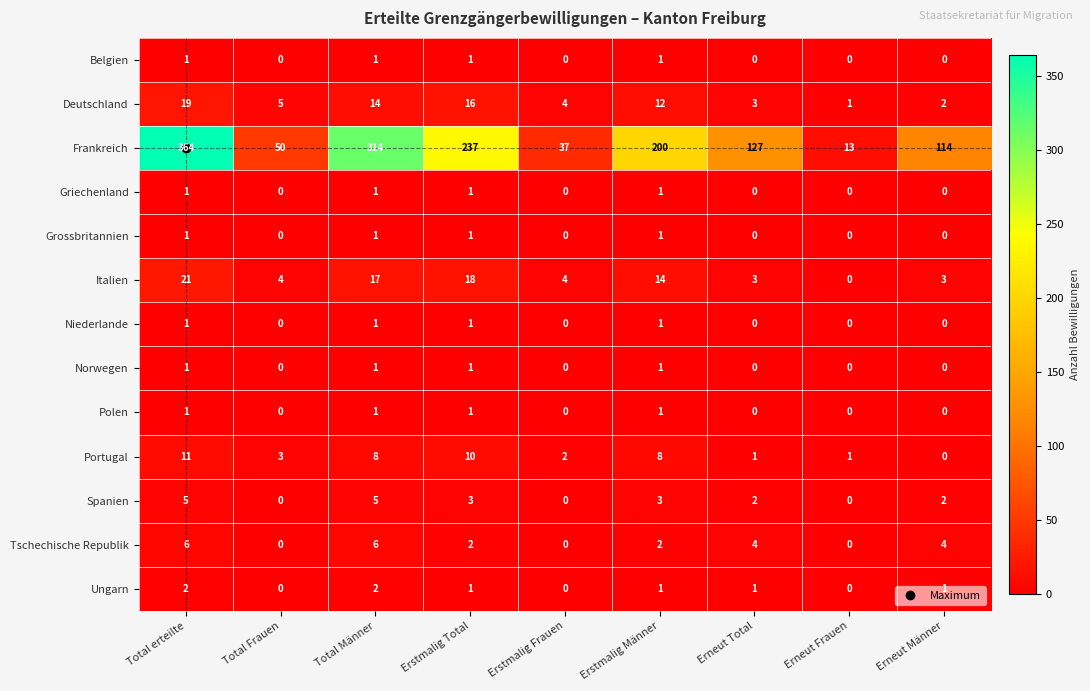

Which series changed the most between Total erteilte and Erneut Total?

Frankreich